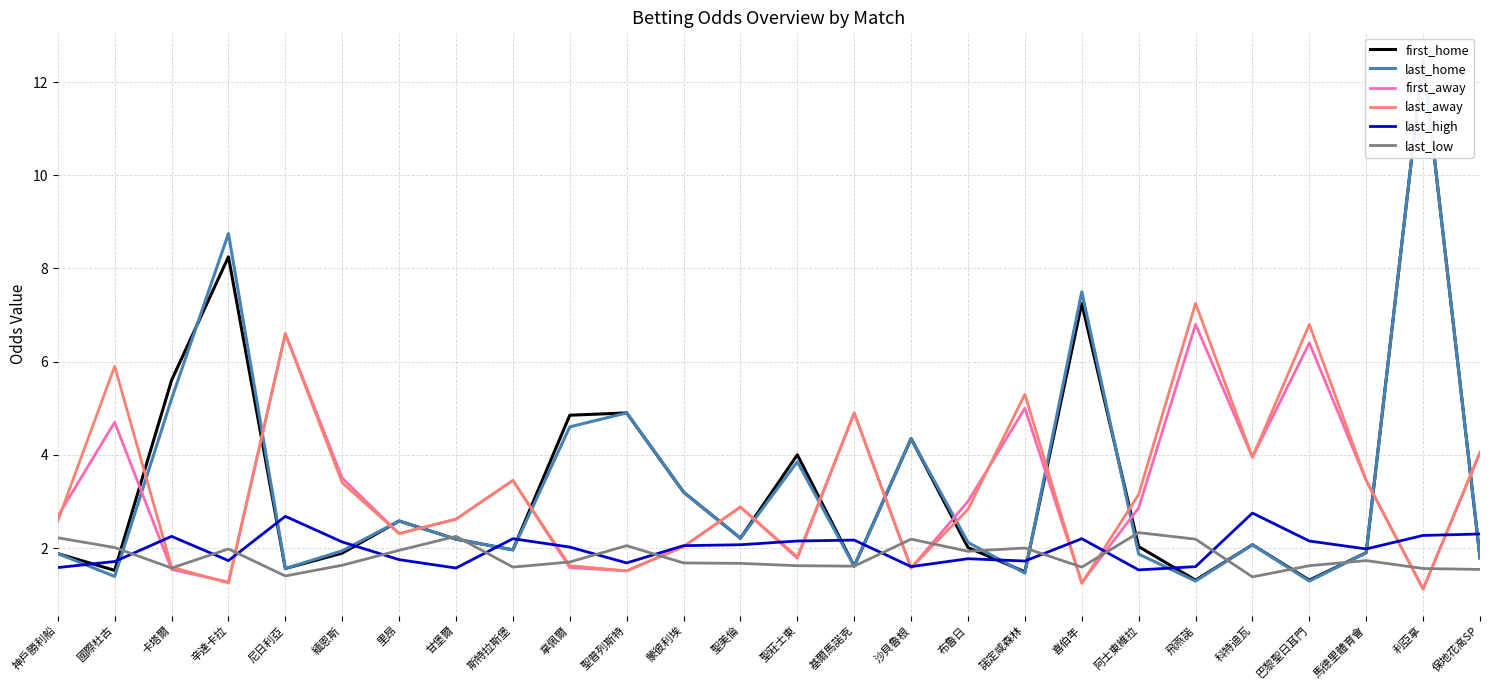

Which series has the widest spread of values?

last_home